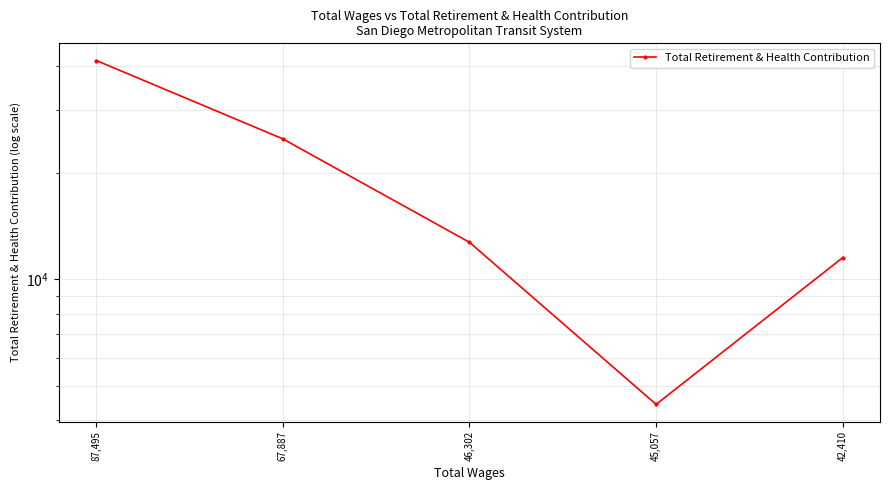

Does the chart display data point markers on the line(s)?

Yes